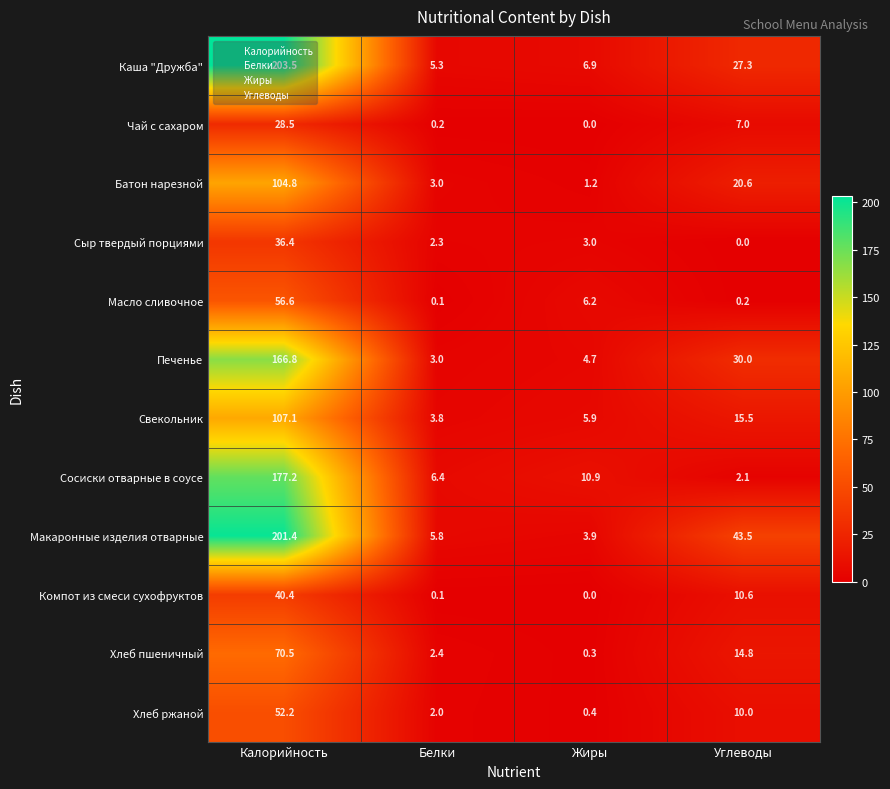

At which label is Сосиски отварные в соусе closest to 89?

Жиры